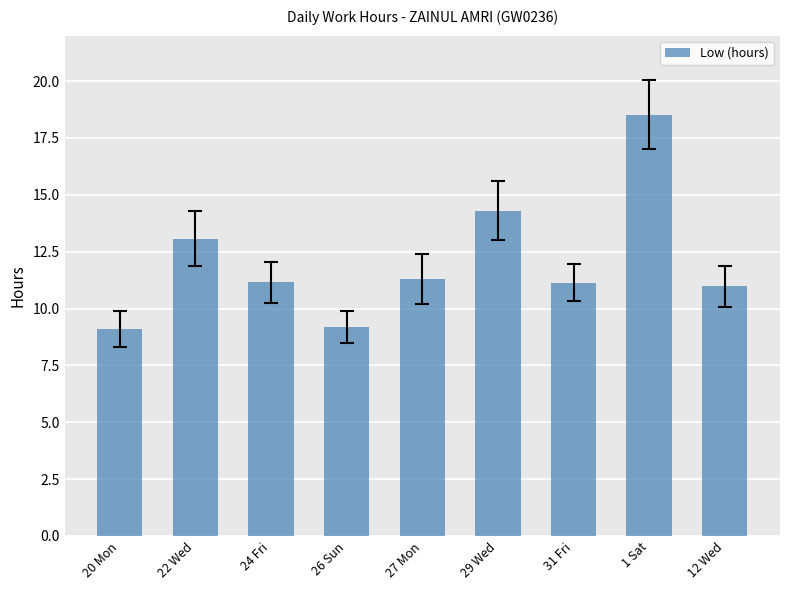

What is the ratio of the value at 24 Fri to the value at 12 Wed?

1.0